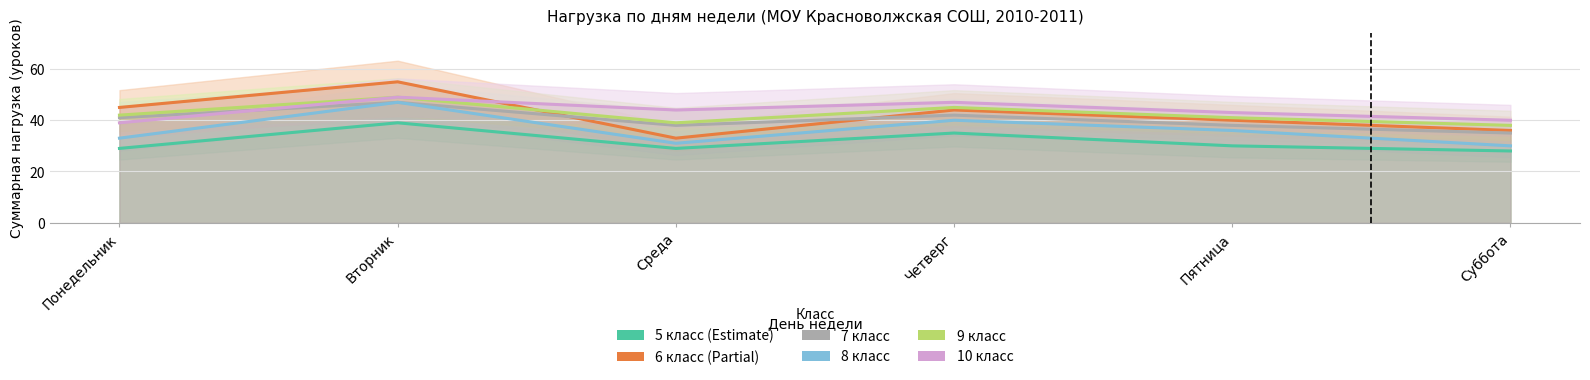

How many data points in 7 класс are less than 41?

3